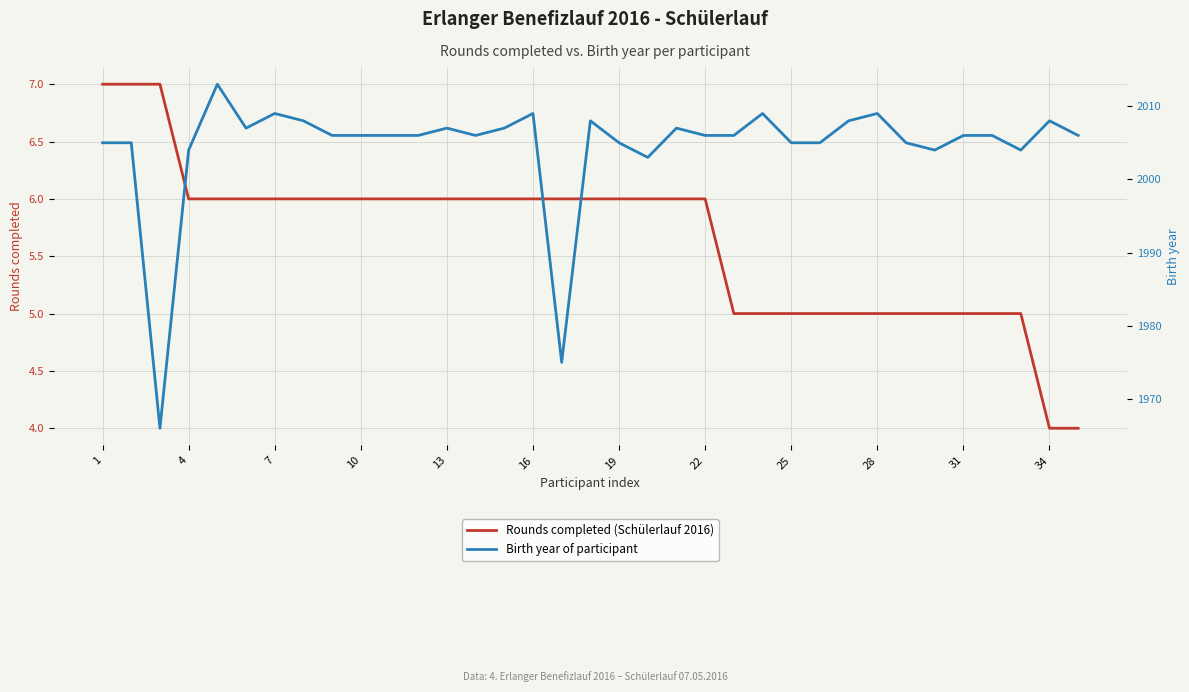

What is the minimum value for Rounds completed (Schülerlauf 2016)?

4